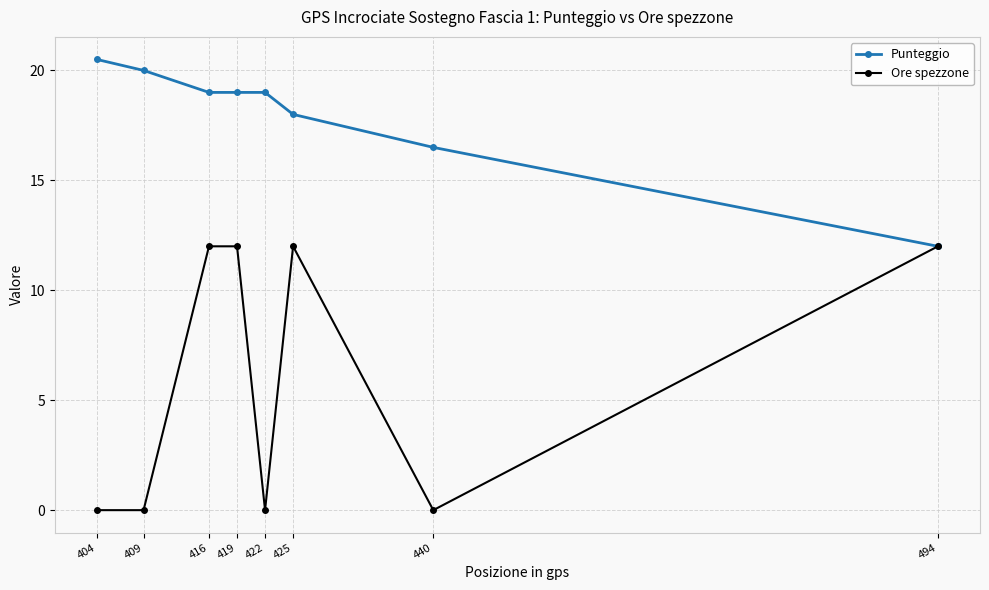

What is the value of the Punteggio point at the 3rd from the left?

19.0